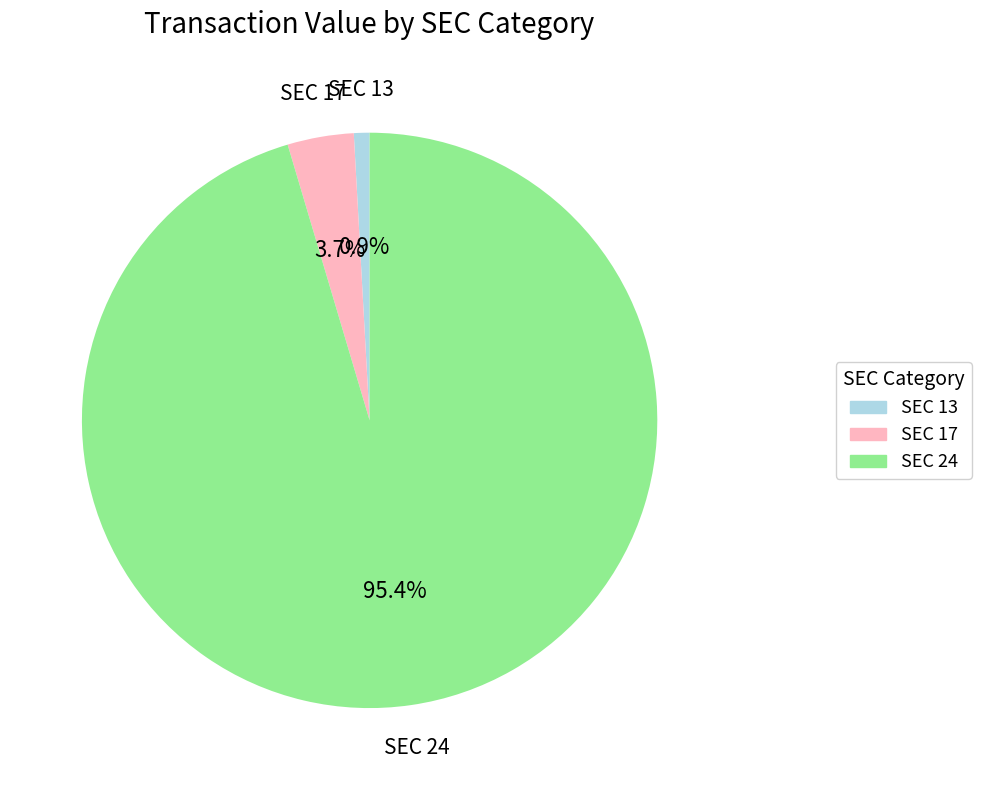

Is there a majority slice in this chart?

Yes